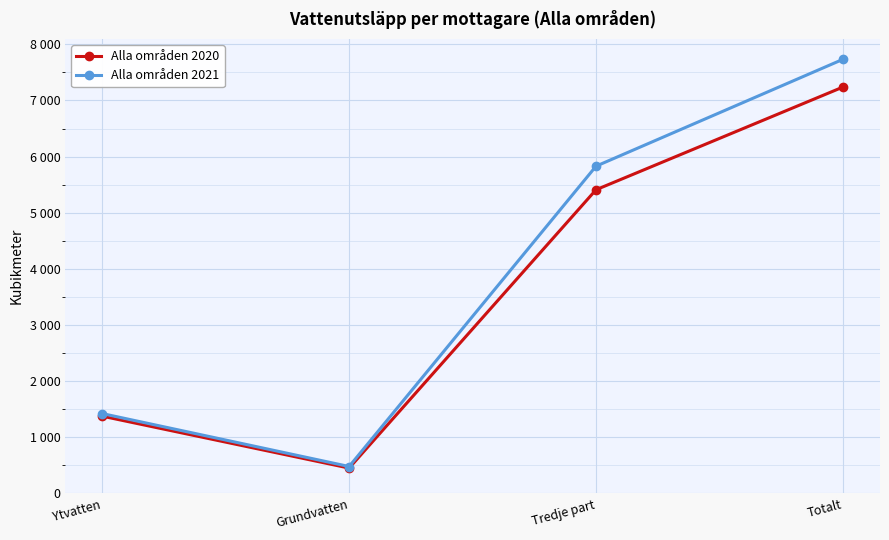

Does the chart have visible grid lines?

Yes